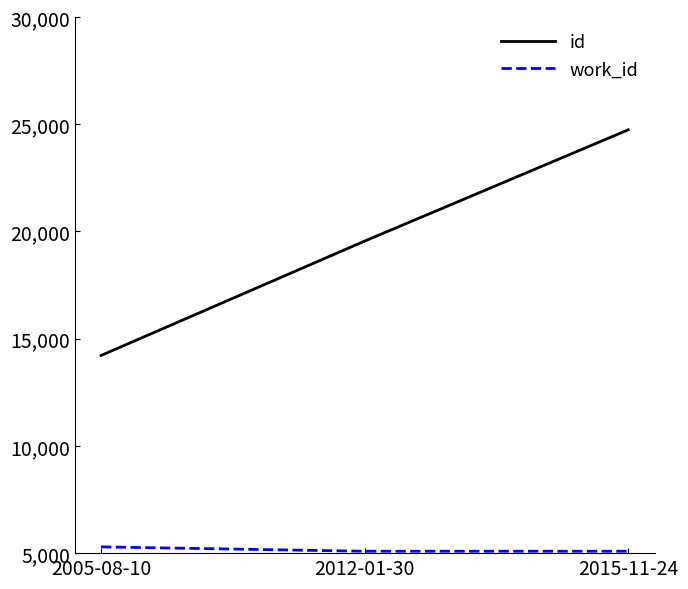

Which series has the widest spread of values?

id